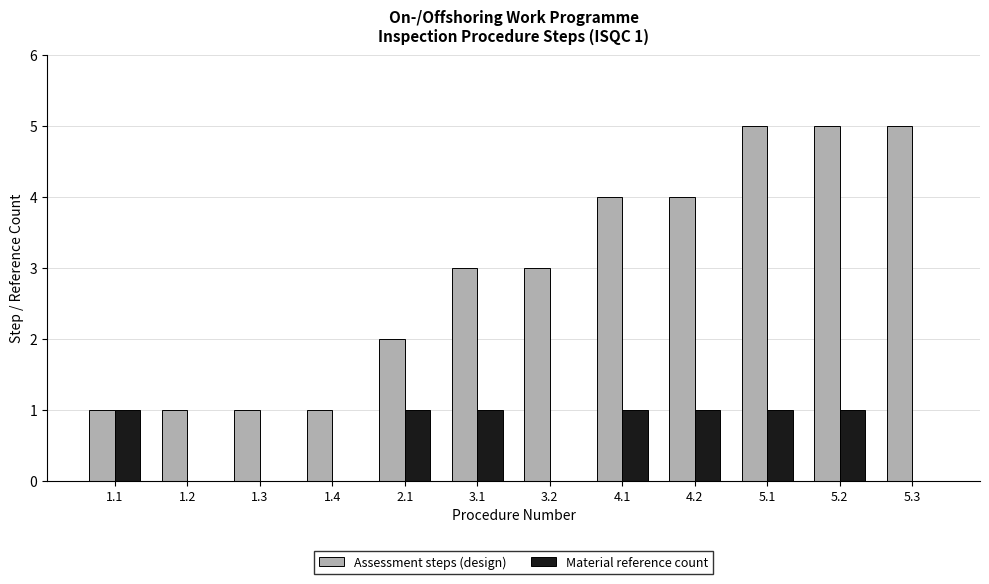

Does the chart contain stacked bars?

No